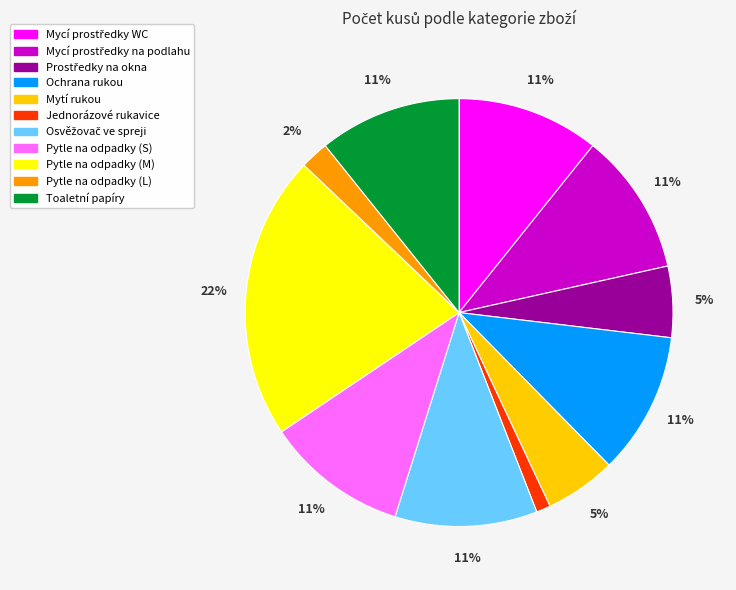

True or false: Toaletní papíry accounts for 1% of the total.

False